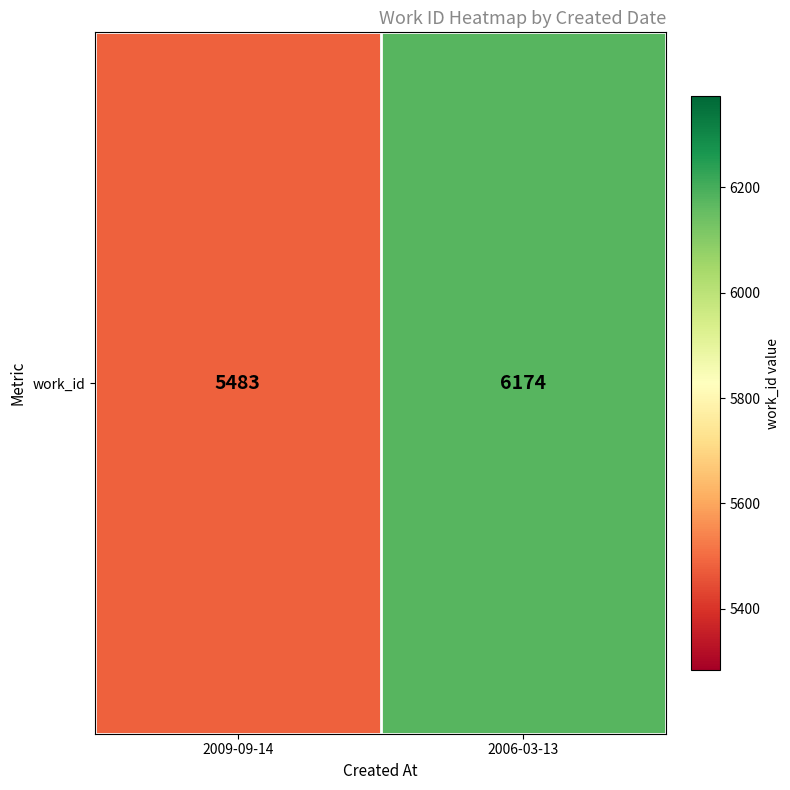

What is the difference between the values at 2006-03-13 and 2009-09-14?

691